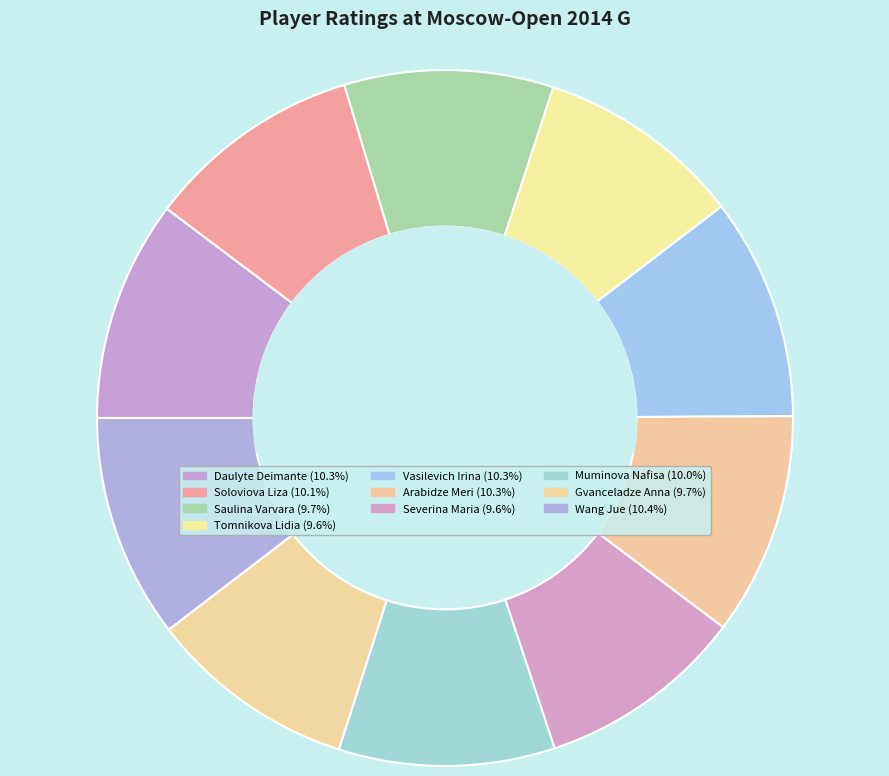

Does Soloviova Liza represent more than half of the total?

No